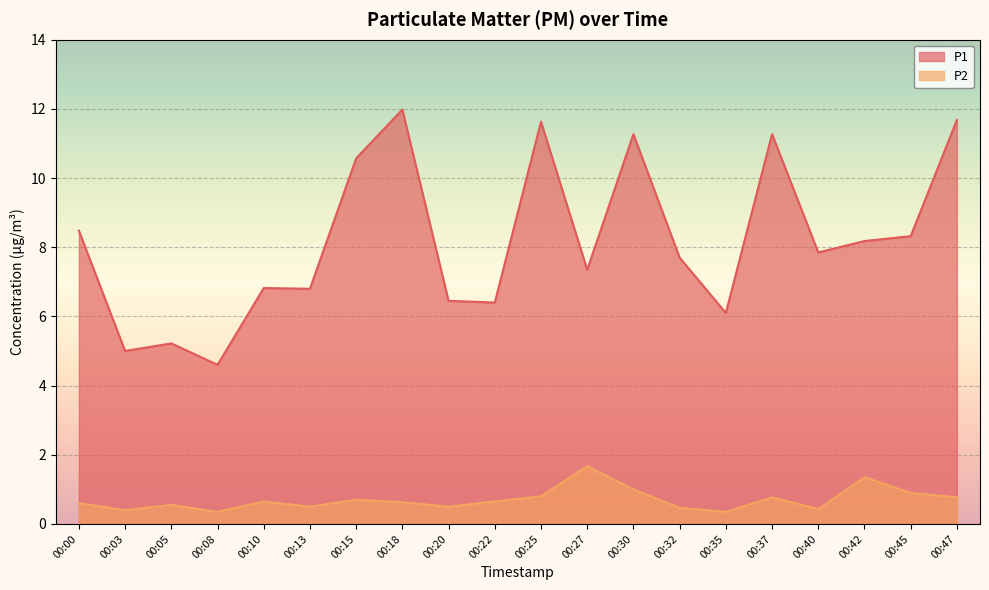

What is the difference between the P2 values at 00:30 and 00:03?

0.6